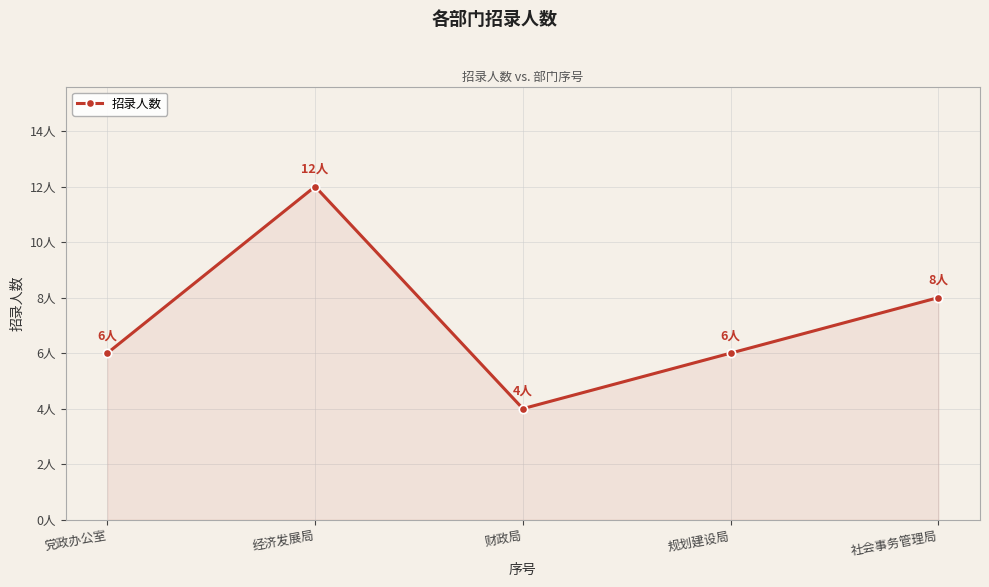

At which category does the chart reach its peak across all series?

经济发展局